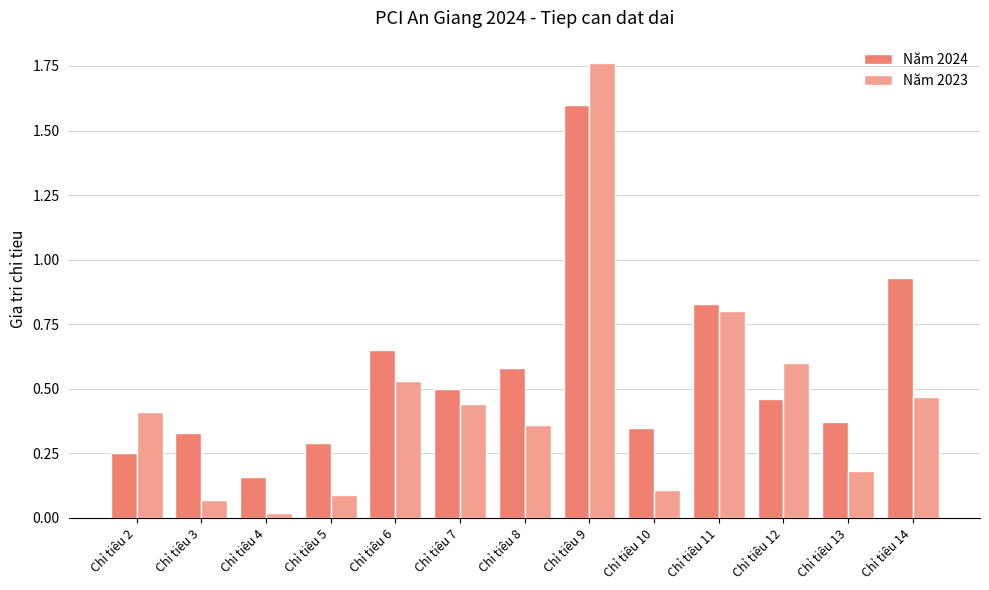

What is the total value across all series at Chỉ tiêu 12?

1.1